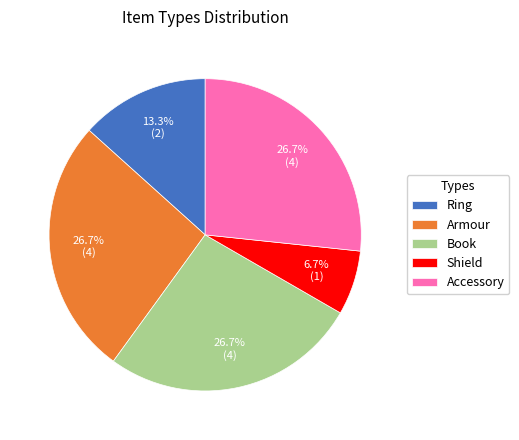

Between Accessory and Ring, which is larger?

Accessory